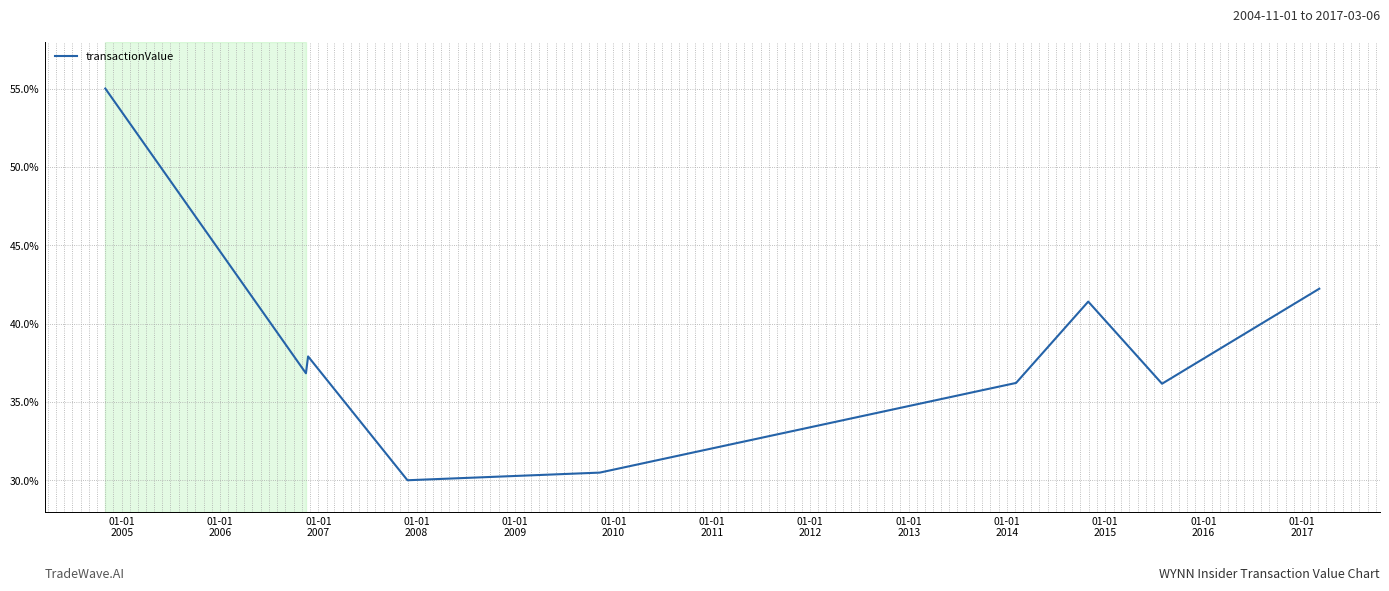

What is the maximum value shown in the chart?

55.0